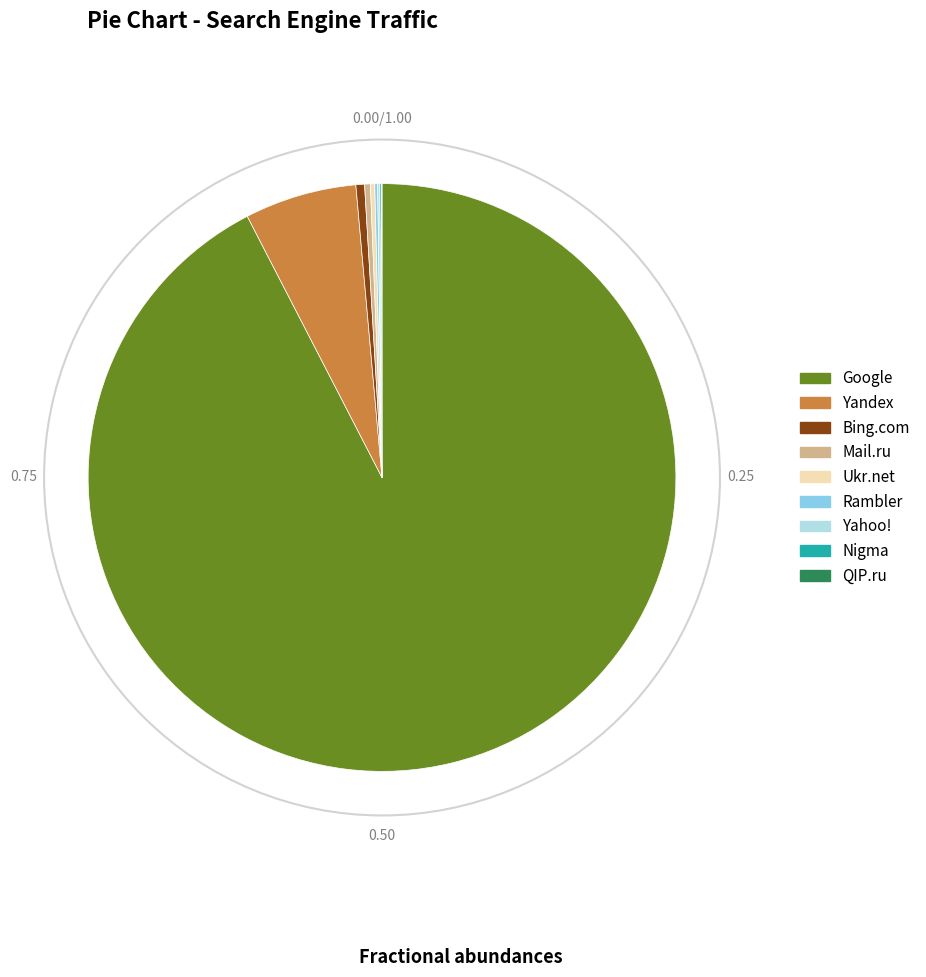

The Mail.ru slice represents 0% of the pie. True or false?

True